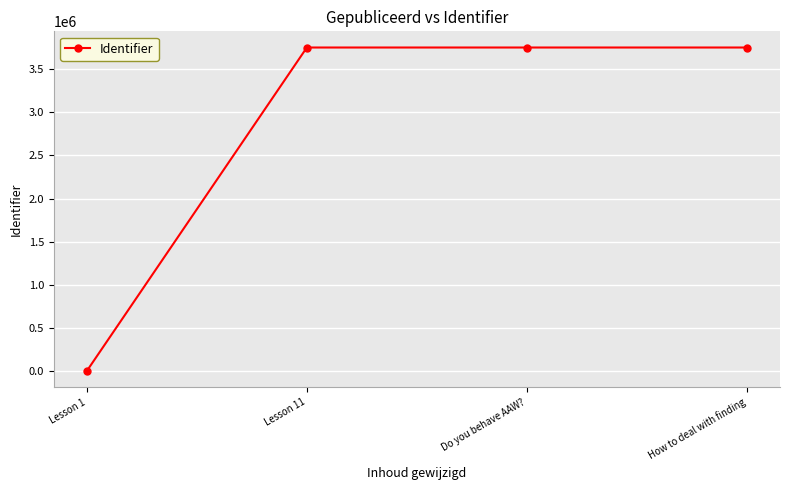

How many distinct data groups are displayed?

1